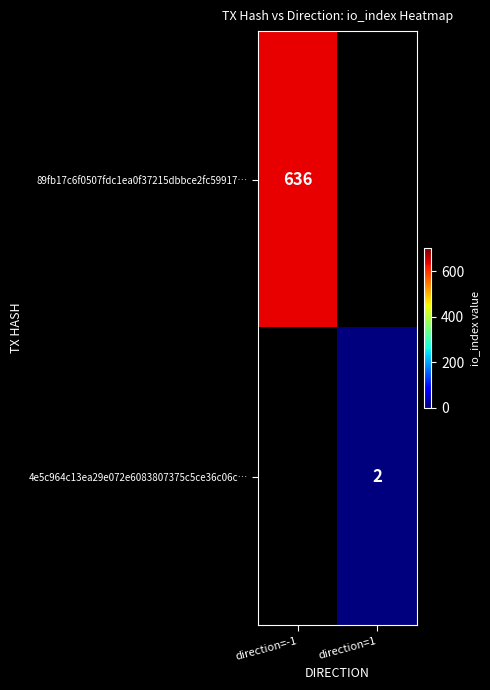

Which label corresponds to the largest value in the chart?

direction=-1